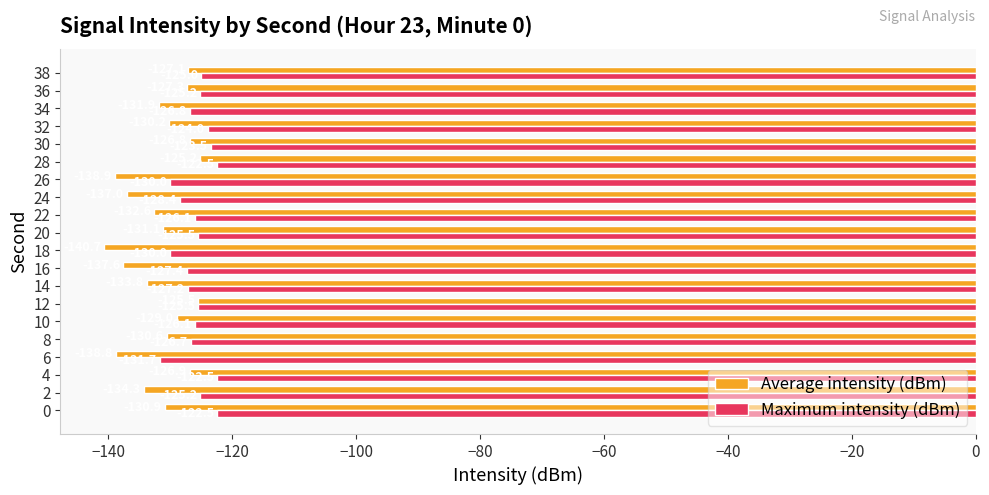

Read the Average intensity (dBm) value at 10.

-129.0